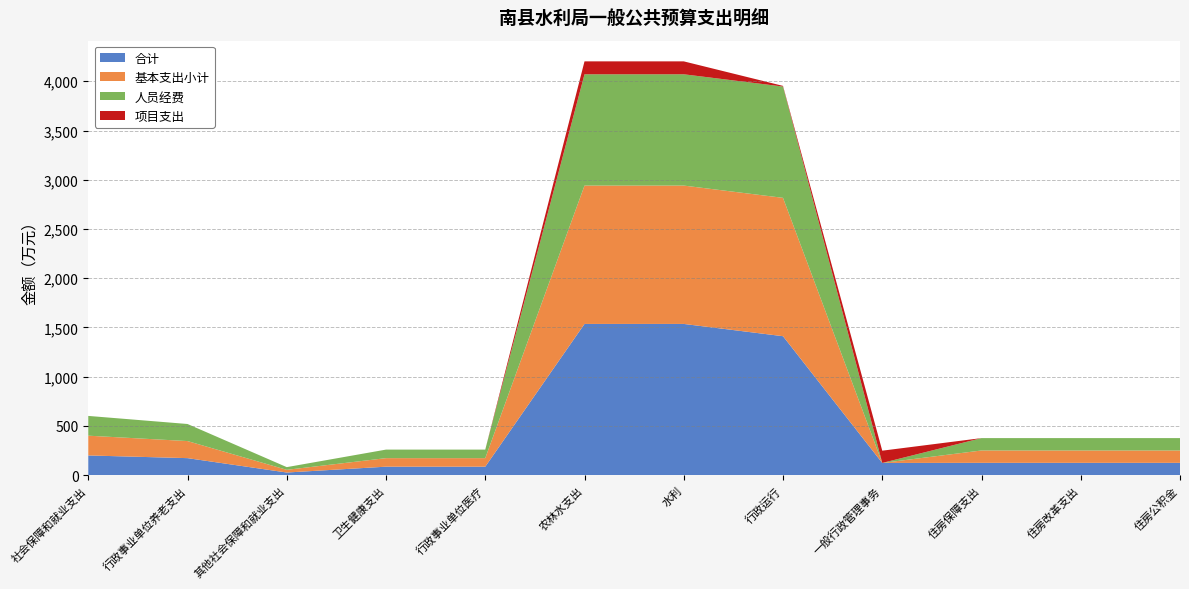

Reading left to right, extract all data points from this chart.

合计: 200.7	173.3	27.3	86.7	86.7	1536.0	1536.0	1411.5	124.5	125.6	125.6	125.6
基本支出小计: 200.7	173.3	27.3	86.7	86.7	1404.8	1404.8	1404.8	0.0	125.6	125.6	125.6
人员经费: 200.7	173.3	27.3	86.7	86.7	1130.0	1130.0	1130.0	0.0	125.6	125.6	125.6
项目支出: 0.0	0.0	0.0	0.0	0.0	131.2	131.2	6.7	124.5	0.0	0.0	0.0